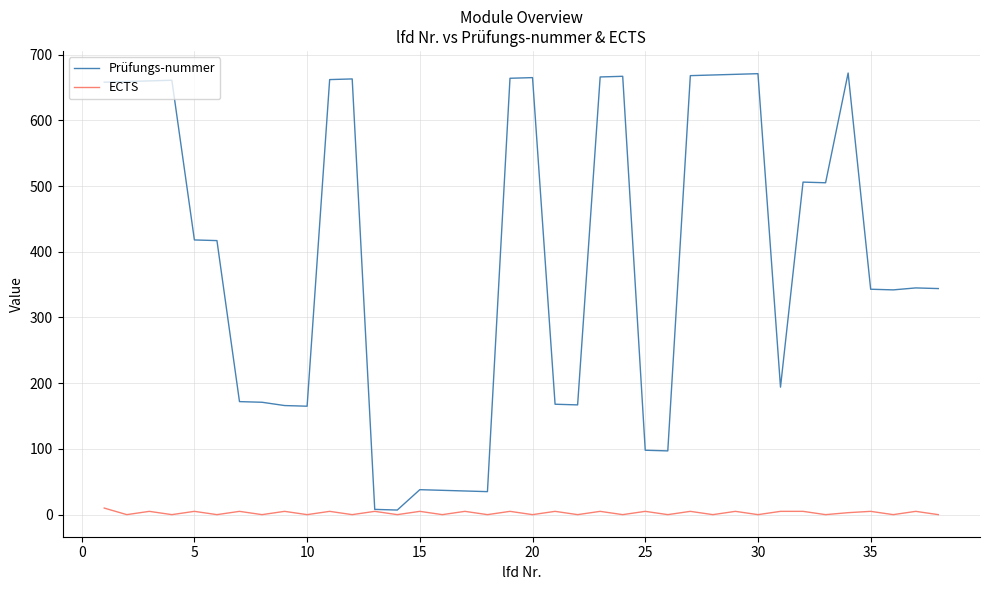

What is the average value of the Prüfungs-nummer series?

388